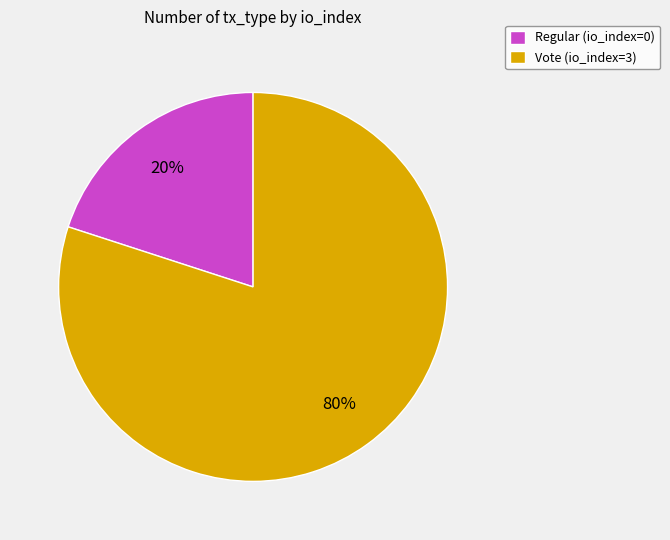

Does any single category account for the majority?

Yes